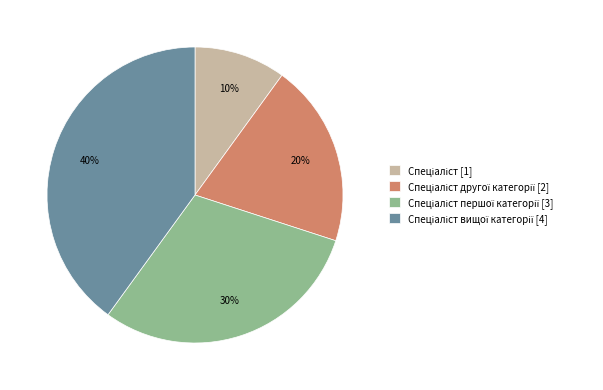

Is there any slice that represents more than half of the pie?

No